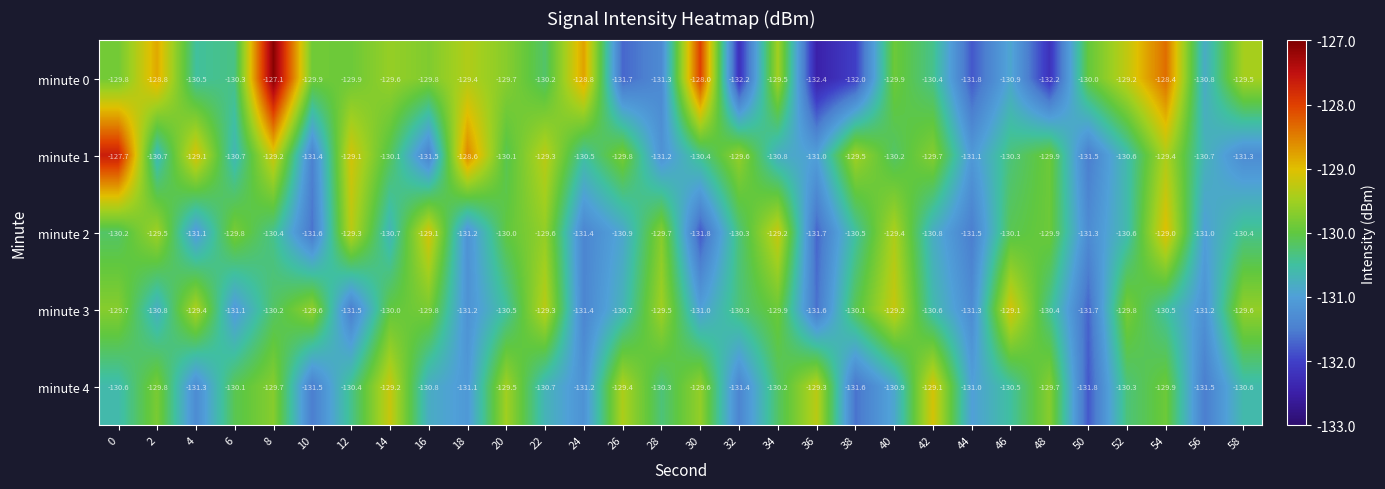

What value does the minute 2 series have at 12?

-129.3